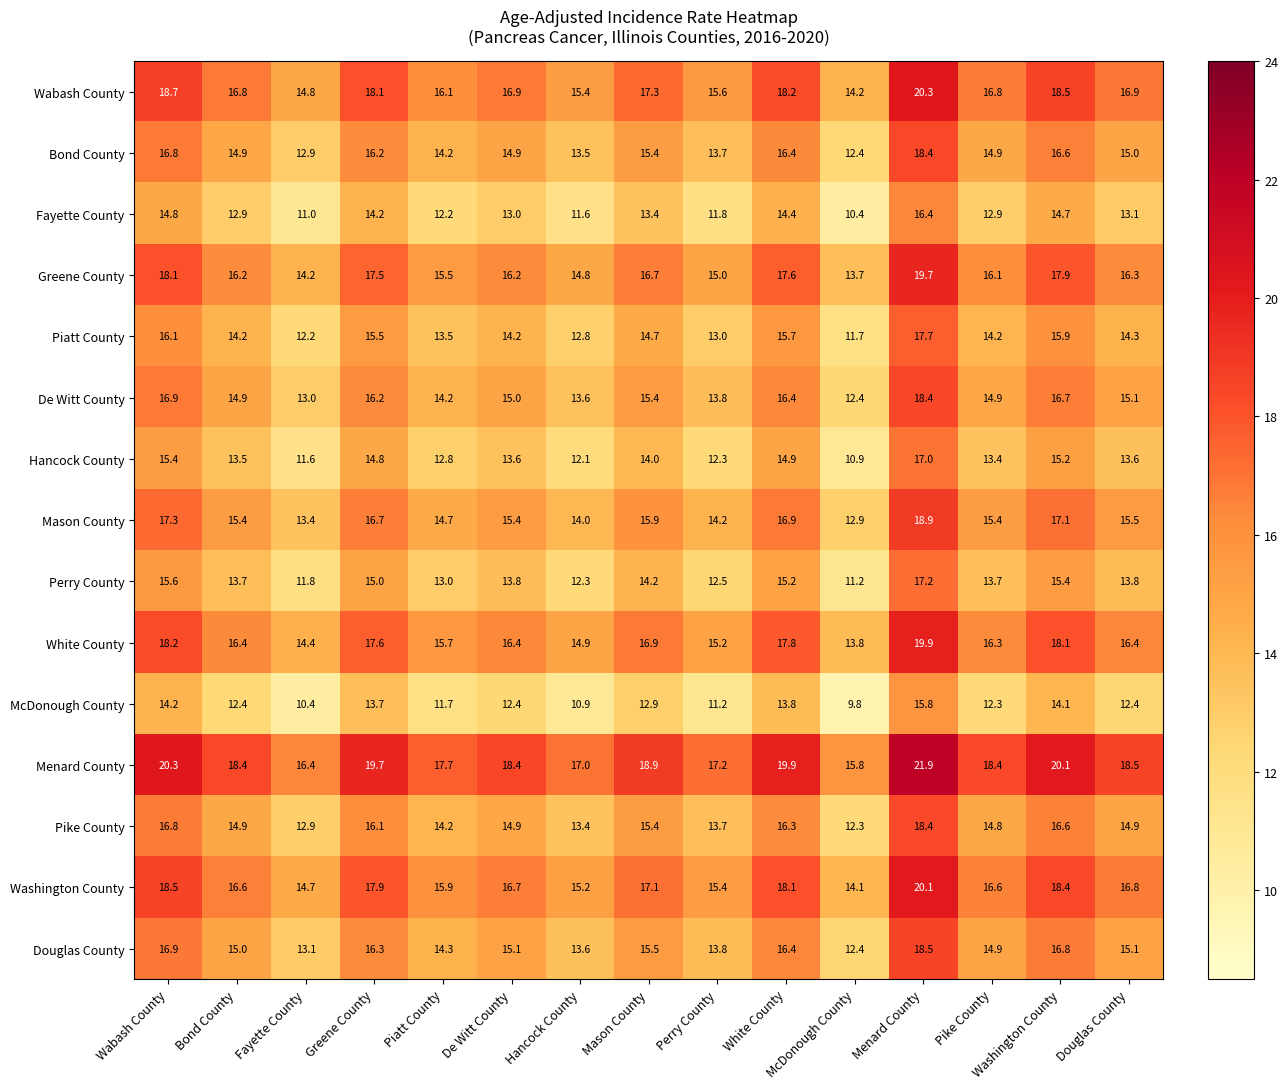

What is the greatest value displayed?

21.9